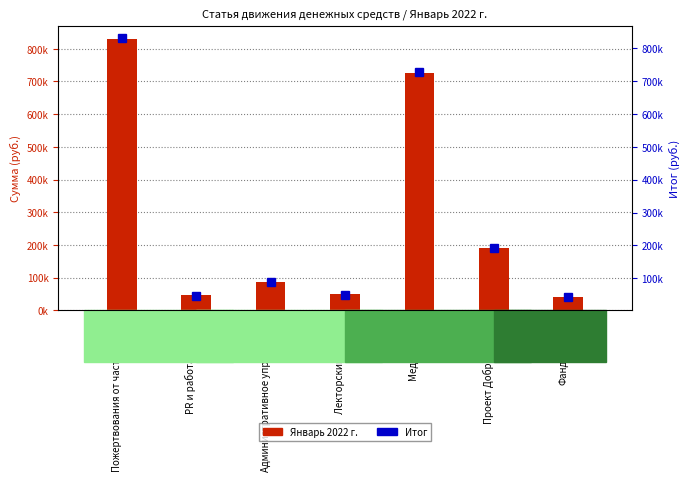

Which series has the largest range (max minus min)?

Январь 2022 г.